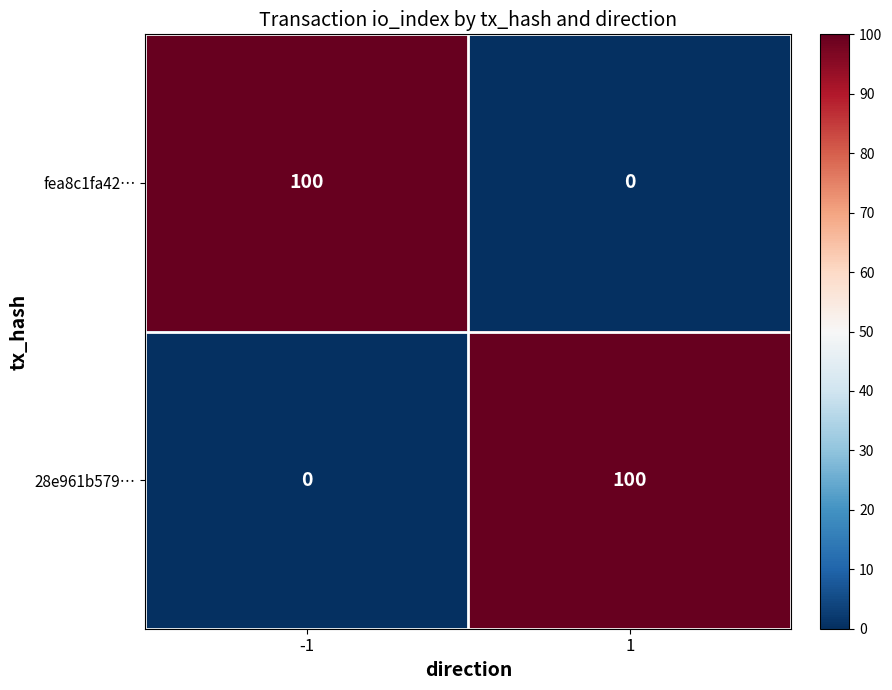

What is the total value across all series at -1?

100